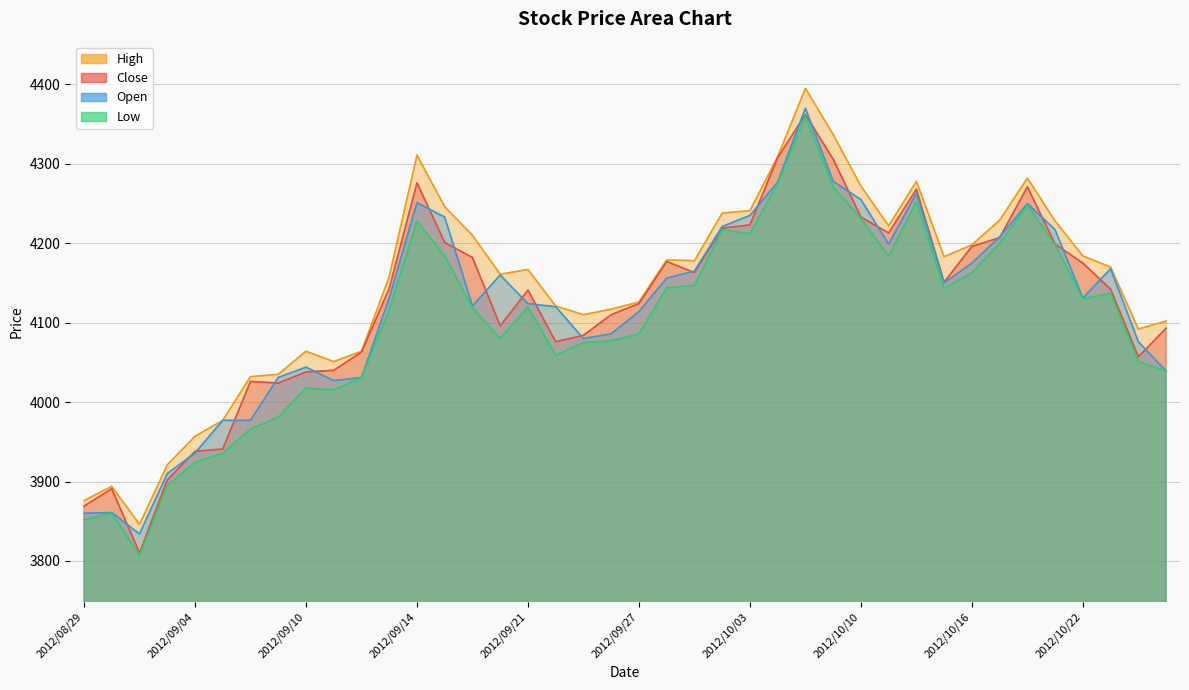

What is the spread (max minus min) of values at 2012/09/20?

81